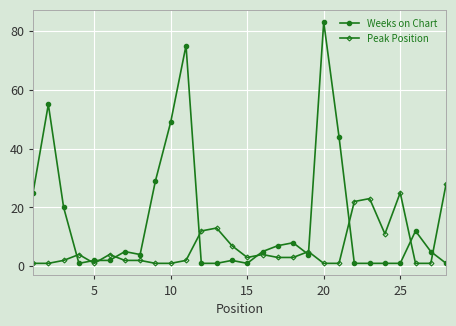

True or false: Peak Position has more than 1 points higher than both neighbors.

True